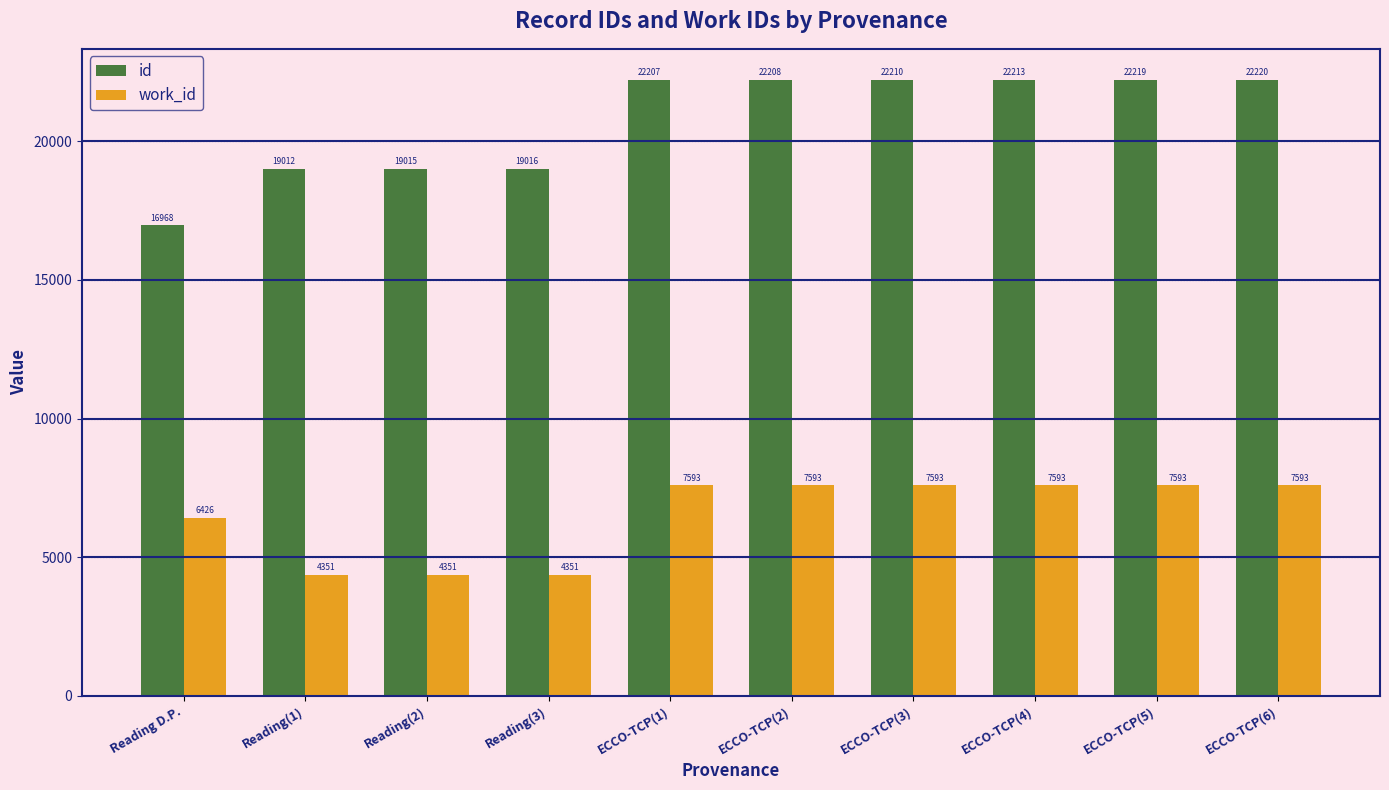

List the series in order of their peak value, highest first.

id, work_id